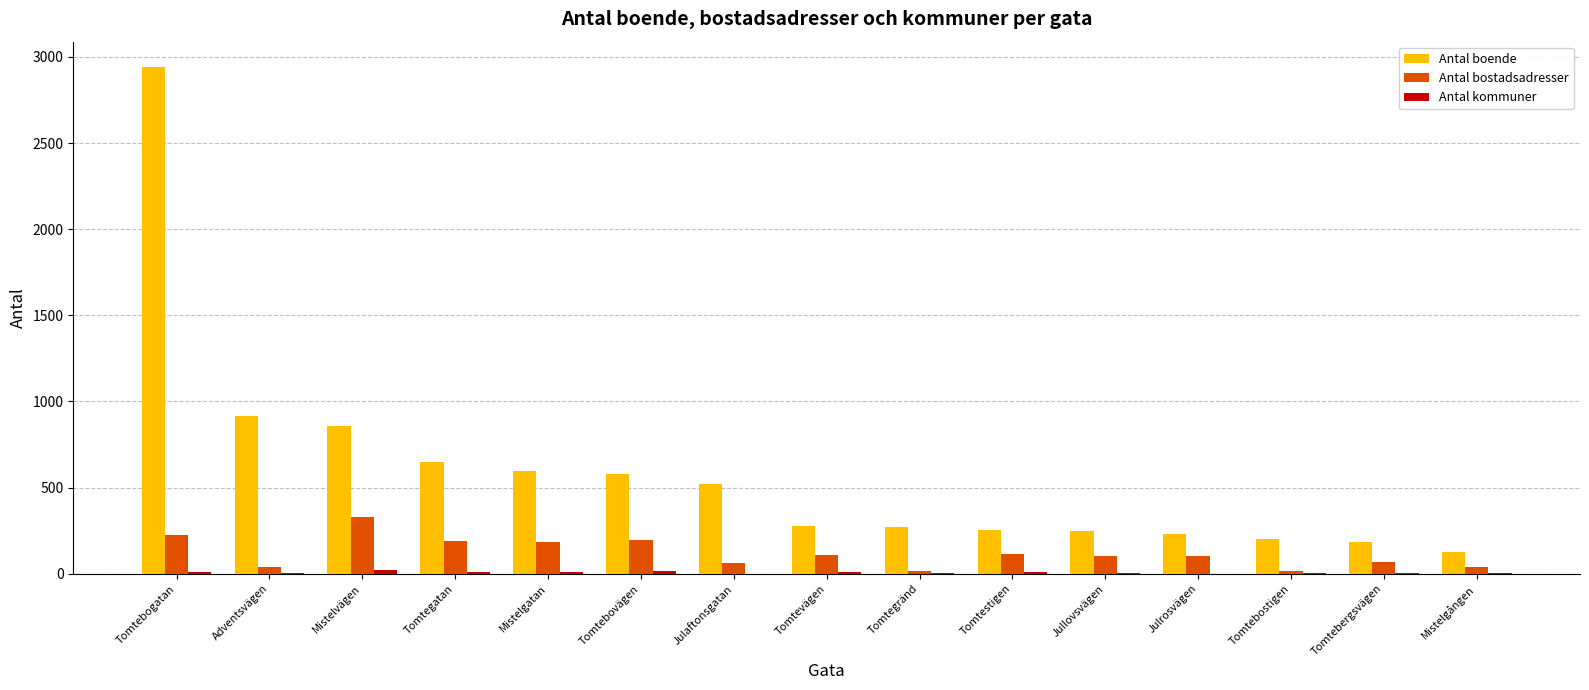

What is the average value of the Antal boende series?

591